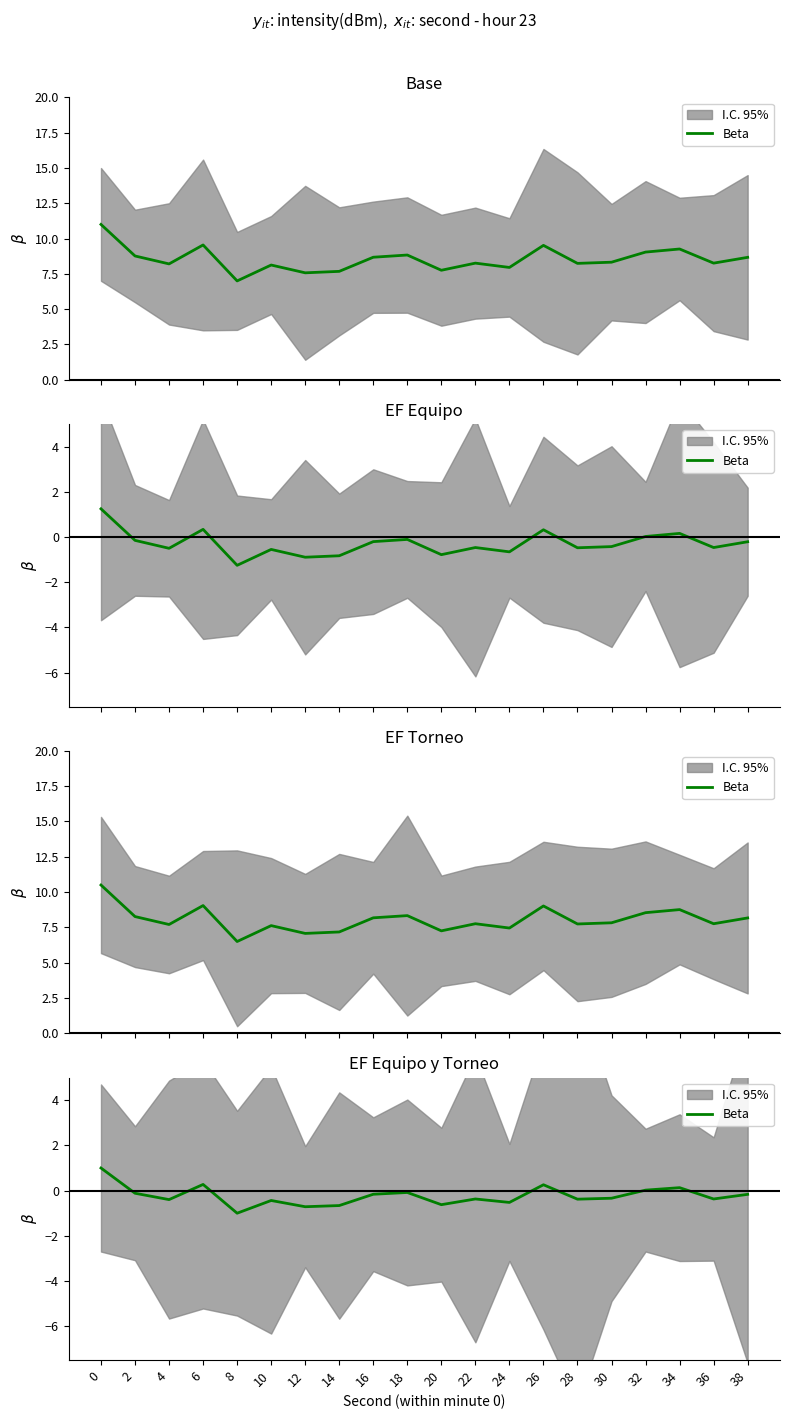

Where is the first local maximum?

6